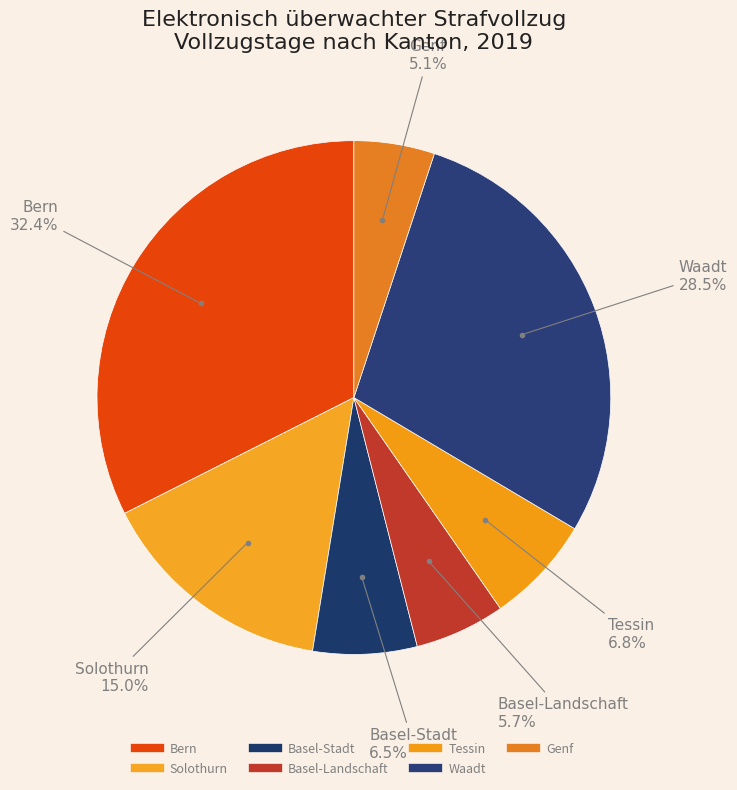

How many slices are in this pie chart?

7